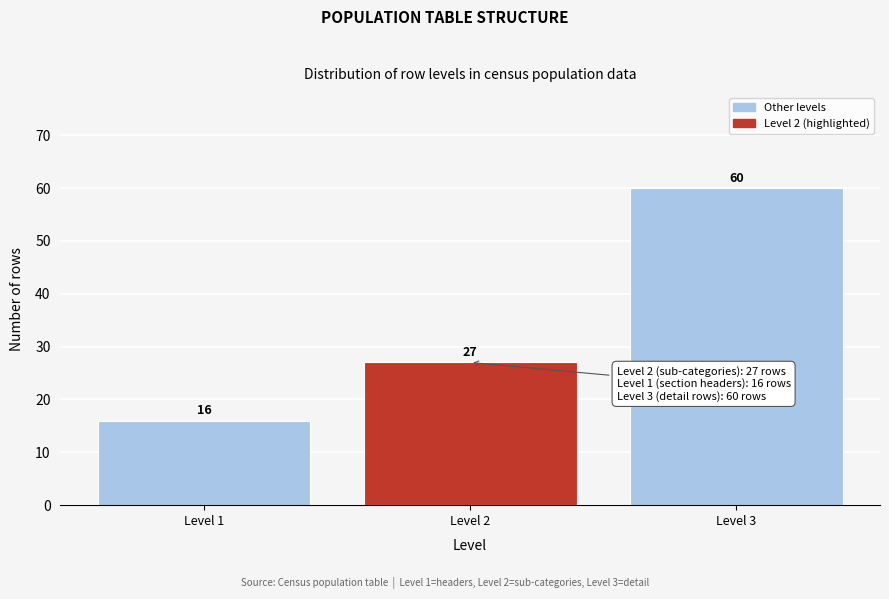

Reading left to right, extract all data points from this chart.

Level 1=16	Level 2=27	Level 3=60